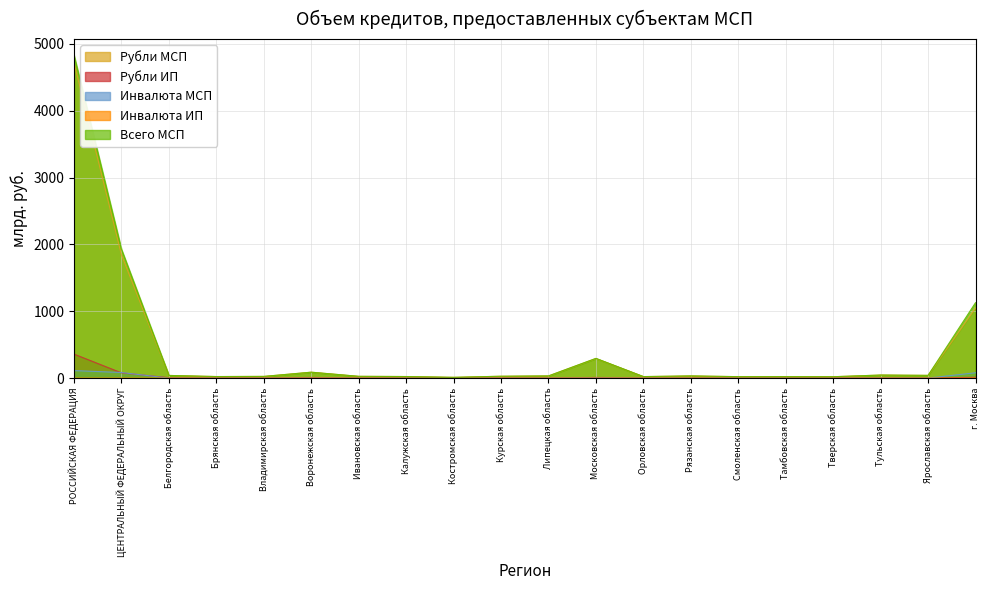

Reading right to left, list all the values displayed in this chart.

Рубли МСП: 1048.7	40.7	45.6	20.5	21.7	21.2	32.6	22.4	293.0	32.2	27.8	11.3	23.2	26.5	88.3	25.2	23.0	39.8	1843.5	4718.0
Рубли ИП: 12.3	2.4	3.6	3.9	2.3	2.2	3.9	1.8	9.6	2.4	5.1	2.2	1.9	3.1	9.0	3.1	3.3	6.2	78.1	358.6
Инвалюта МСП: 79.5	0.1	0.0	0.0	0.0	0.6	0.0	0.2	2.3	0.2	0.0	0.4	0.1	0.0	0.0	0.1	0.1	0.0	83.6	112.3
Инвалюта ИП: 0.1	0.0	0.0	0.0	0.0	0.0	0.0	0.0	0.0	0.0	0.0	0.0	0.0	0.0	0.0	0.0	0.0	0.0	0.1	0.1
Всего МСП: 1128.2	40.8	45.6	20.5	21.7	21.8	32.6	22.6	295.3	32.4	27.8	11.6	23.3	26.5	88.3	25.3	23.1	39.8	1927.2	4830.3